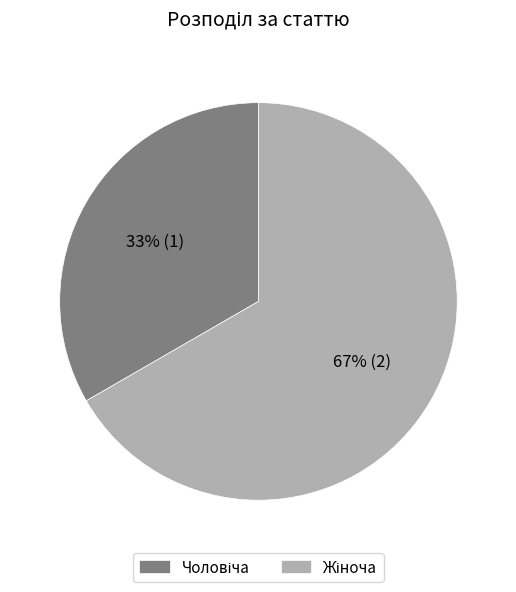

Is there any slice that represents more than half of the pie?

Yes